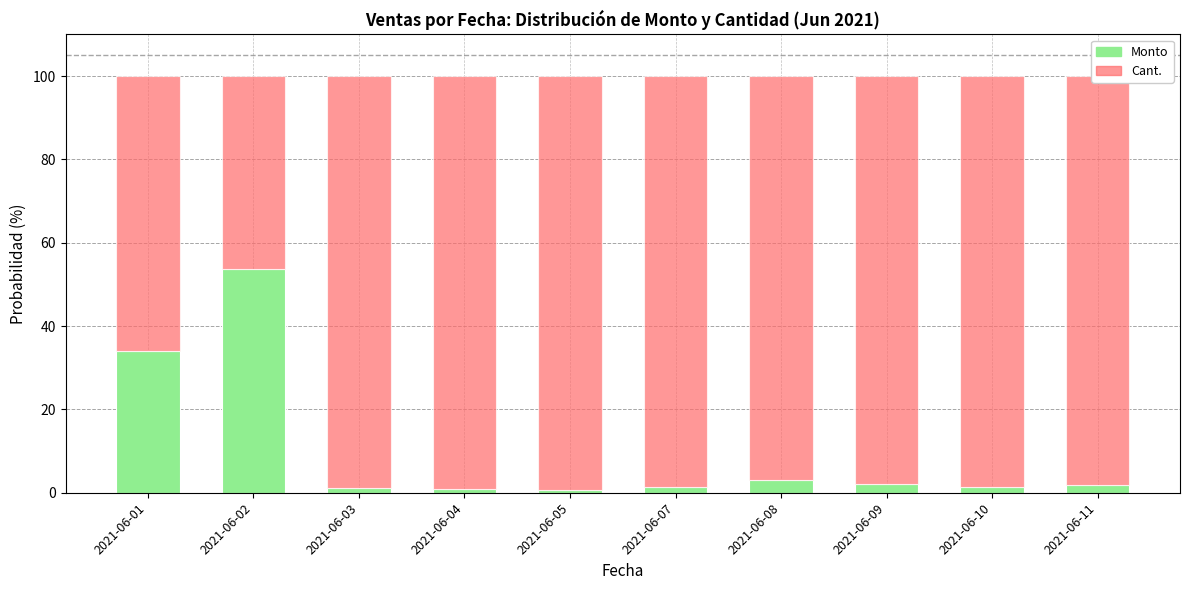

Count the number of categories in the chart.

10